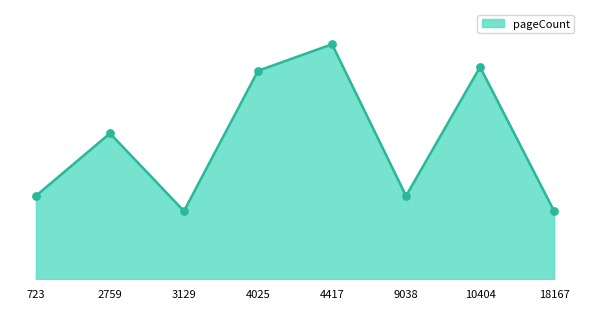

What is the change in value from 2759 to 4417?

+188